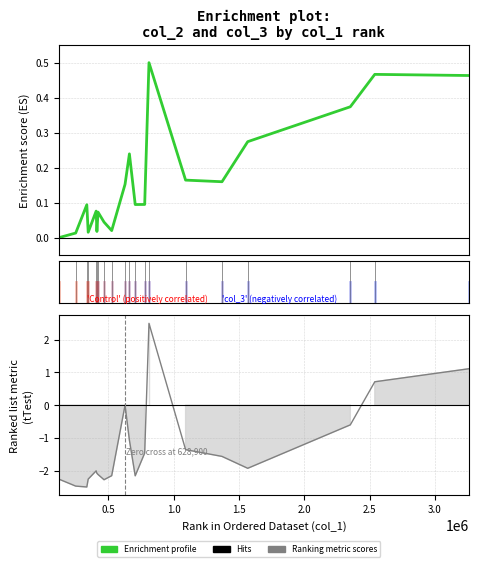

Which series has the largest total across all categories?

Enrichment profile